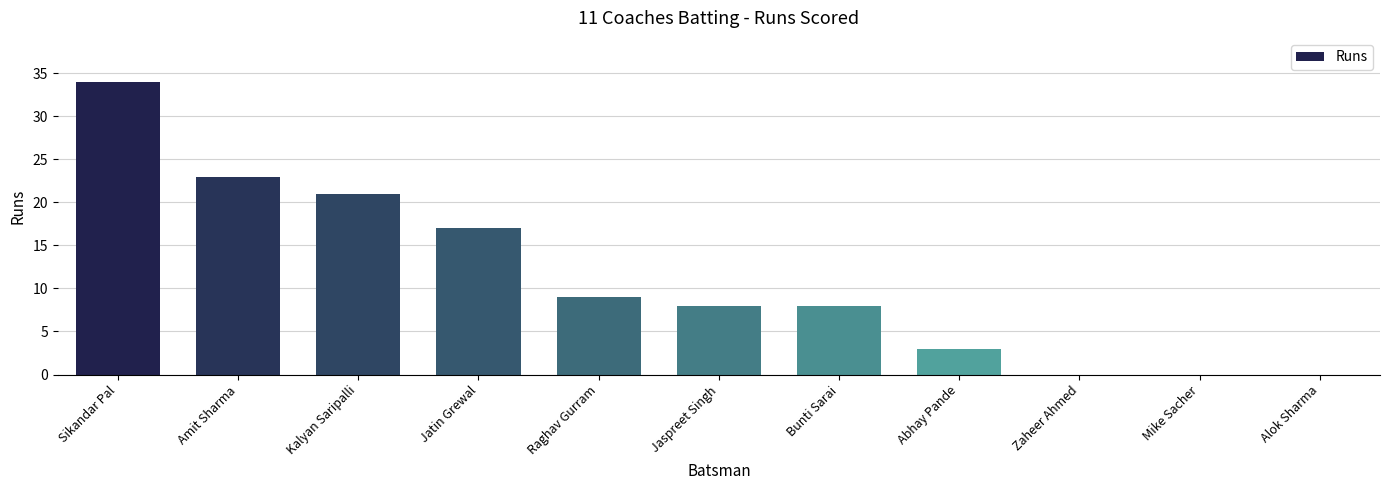

The chart shows a value of 9 at Kalyan Saripalli. True or false?

False